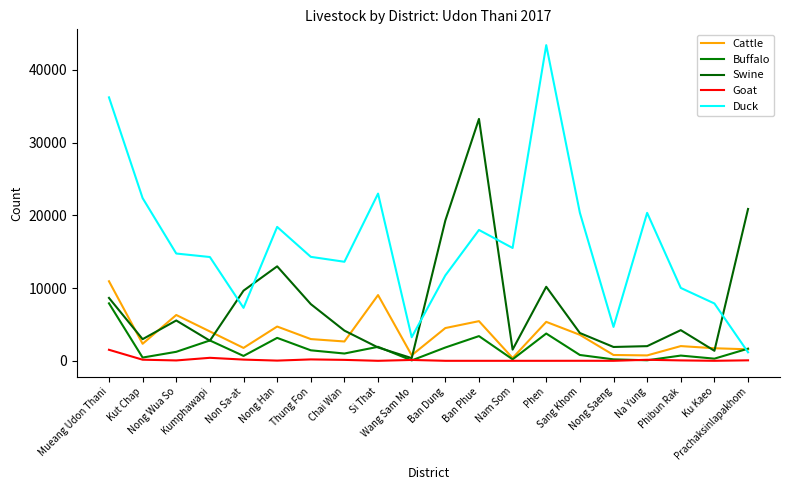

What is the value of the Goat point at the 6th from the left?

28